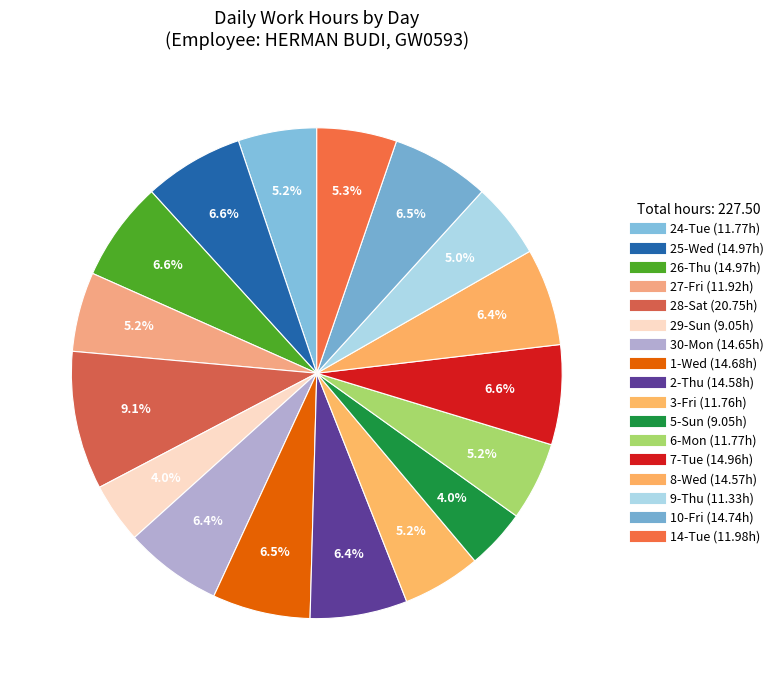

The 26-Thu slice represents 18% of the pie. True or false?

False